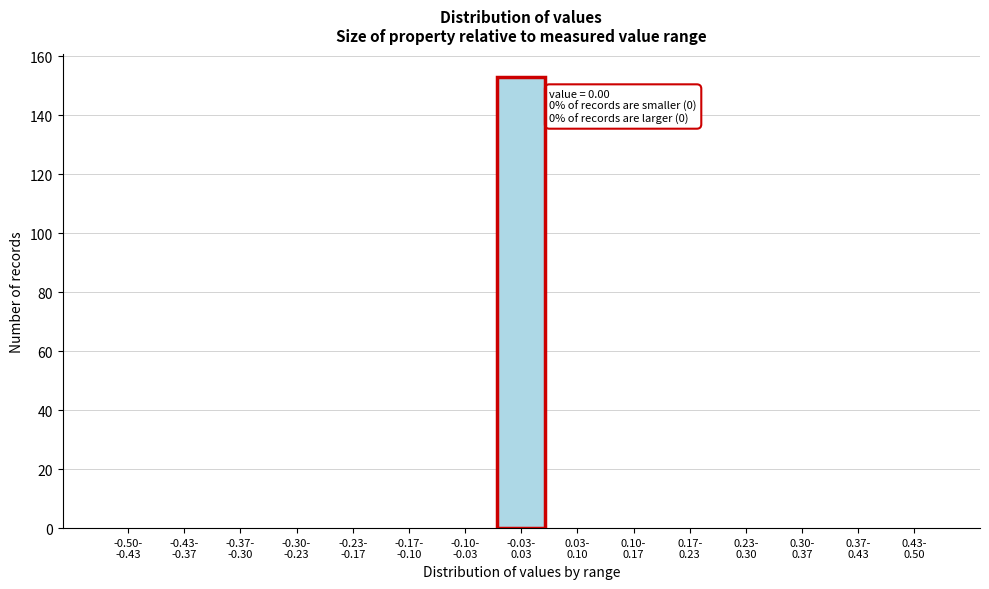

What is the greatest value displayed?

153